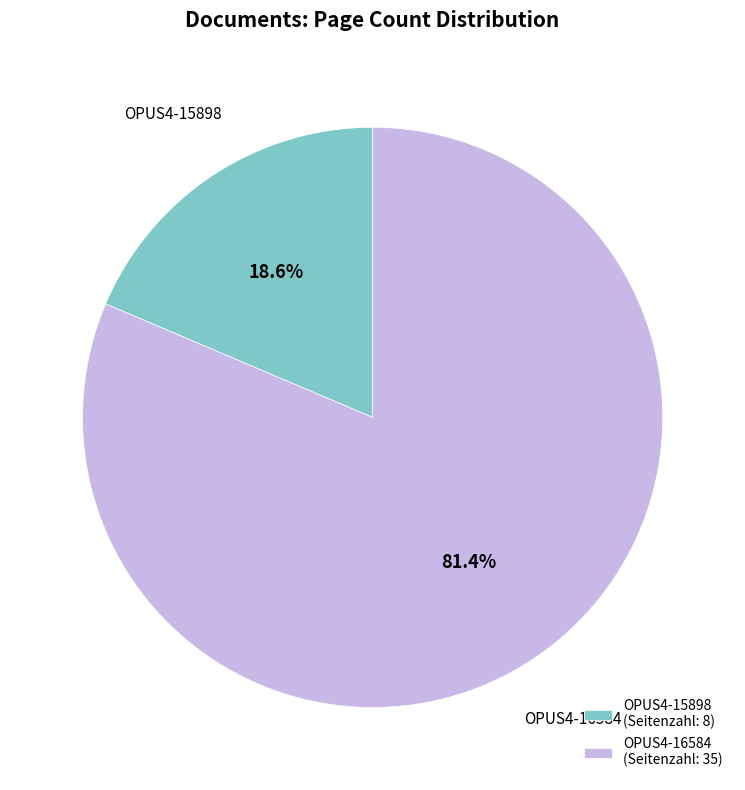

To the nearest percent, what is the difference between the OPUS4-15898 and OPUS4-16584 slice percentages?

63%